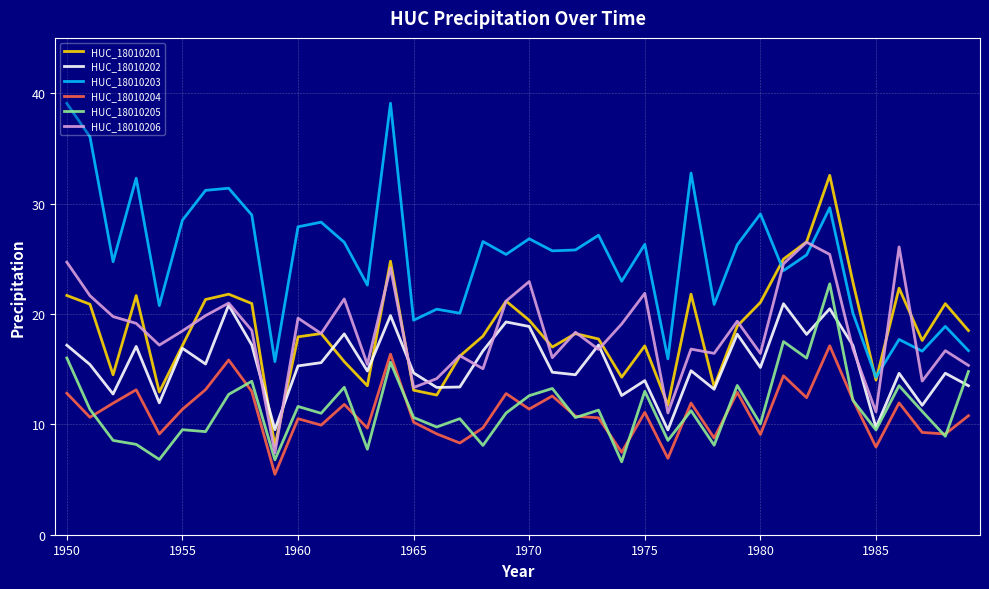

What is the difference between the second highest and second lowest values in the HUC_18010201 series?

14.8